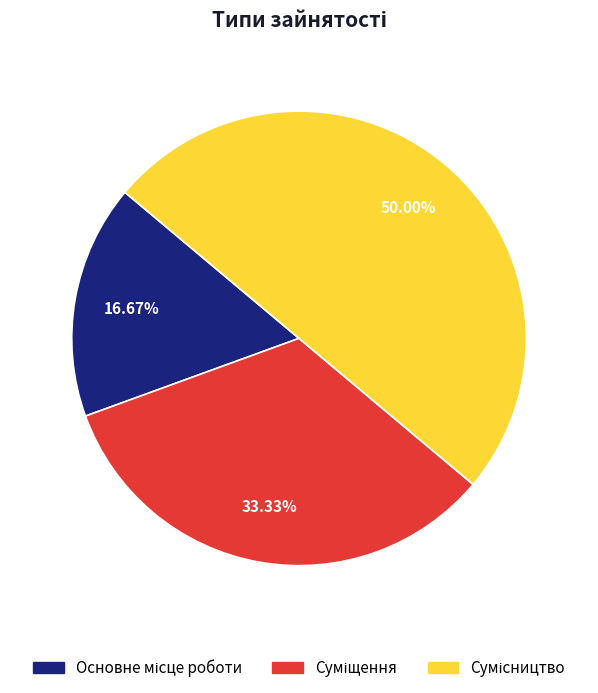

How many slices are in this pie chart?

3